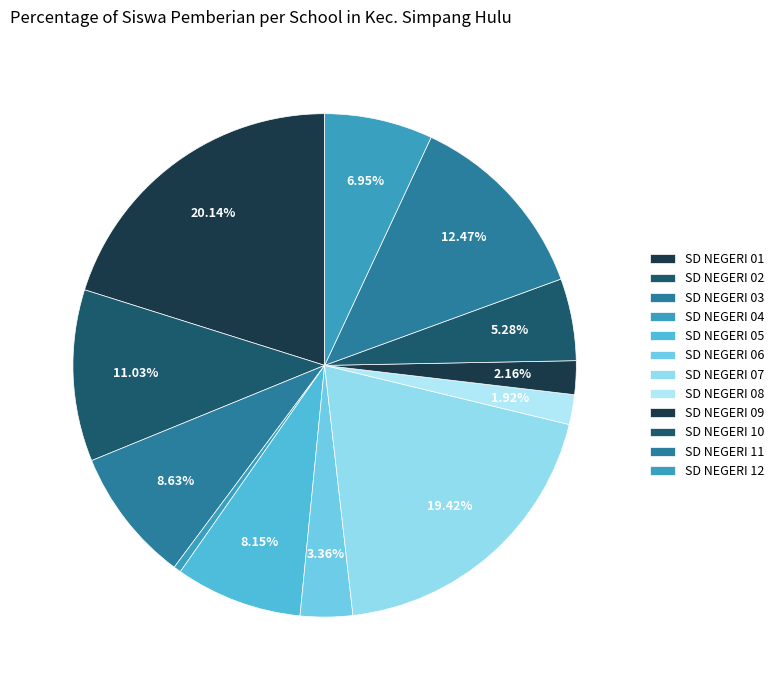

To the nearest percent, what is the combined percentage of SD NEGERI 02 and SD NEGERI 10?

16%